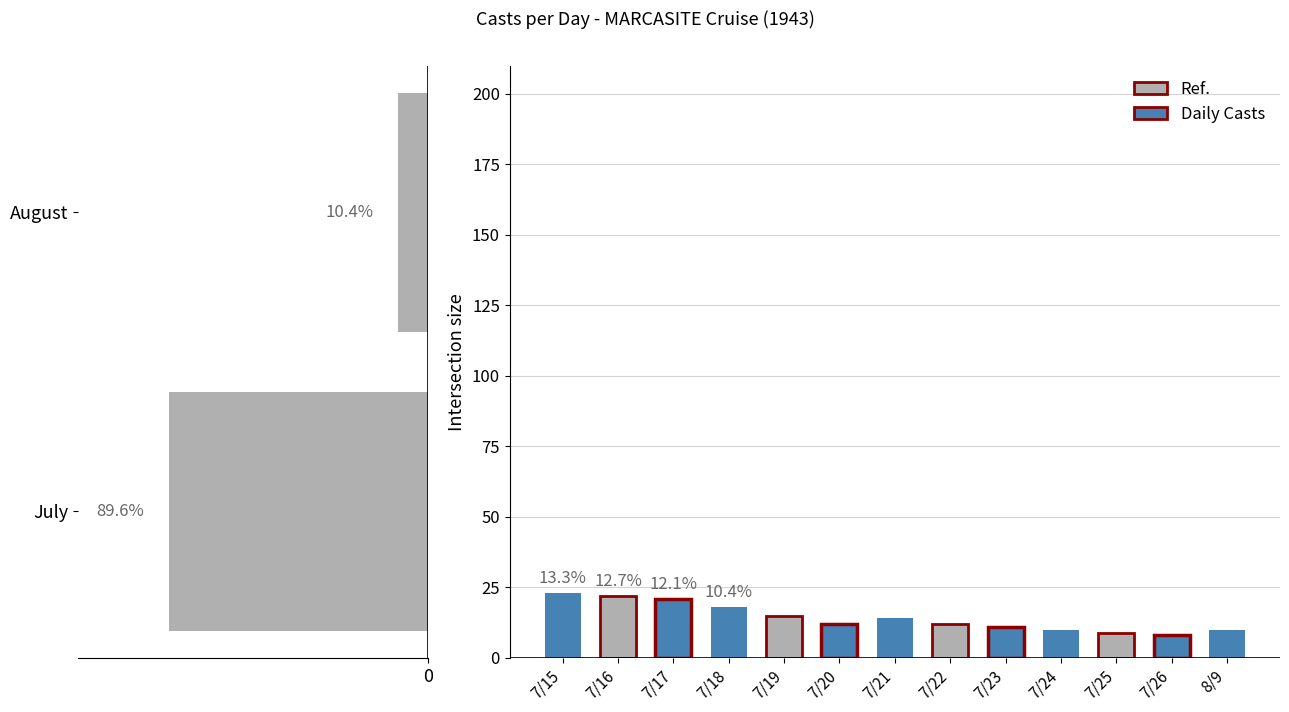

The value at 7/19 is 5. True or false?

False